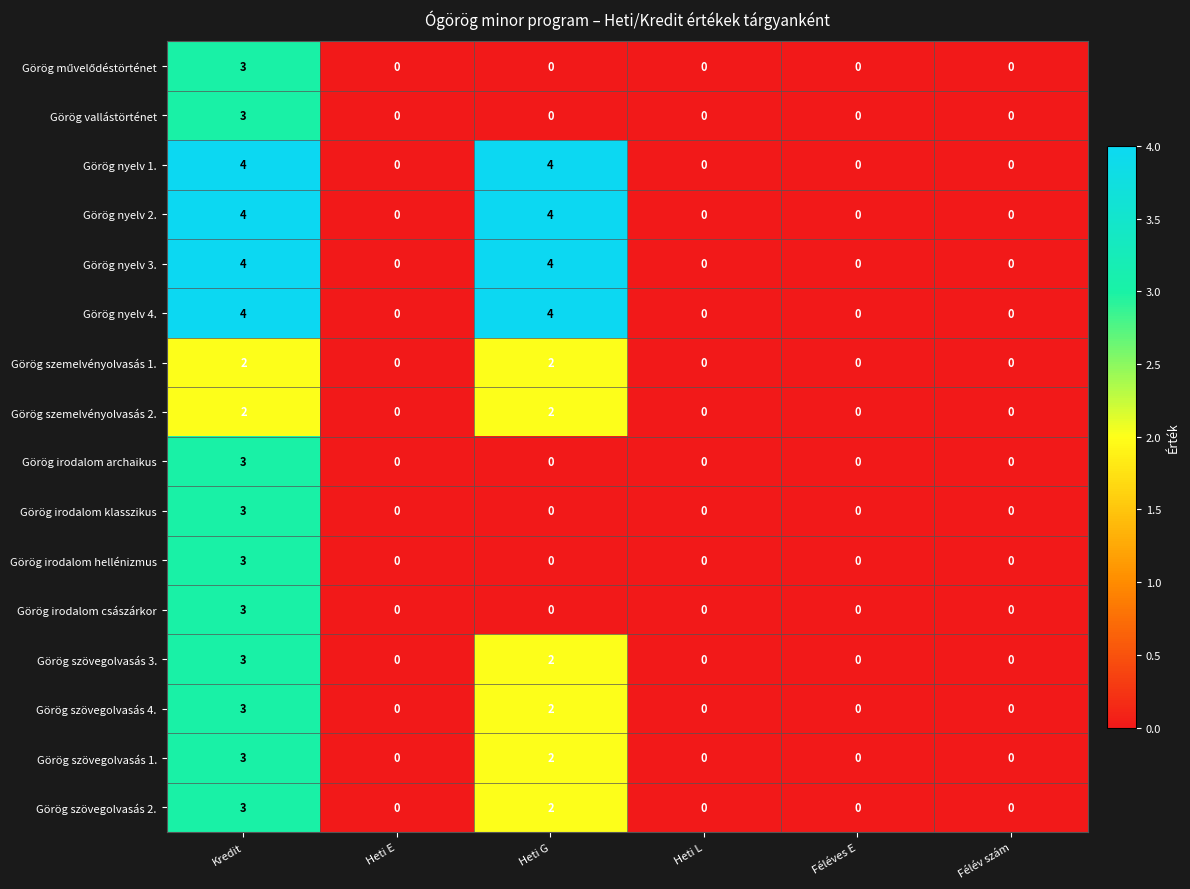

Count the number of categories in the chart.

6